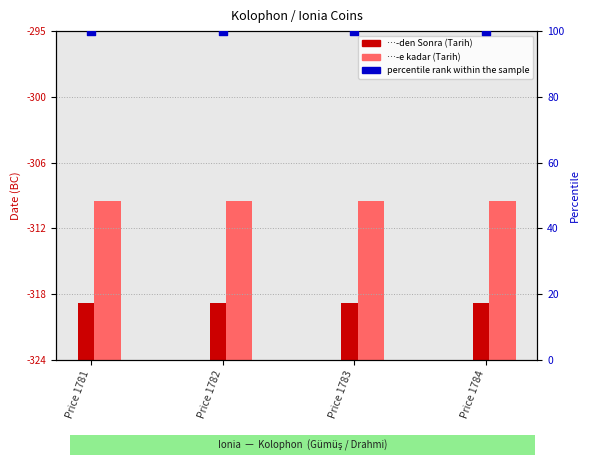

Which series has the largest total across all categories?

percentile rank within the sample